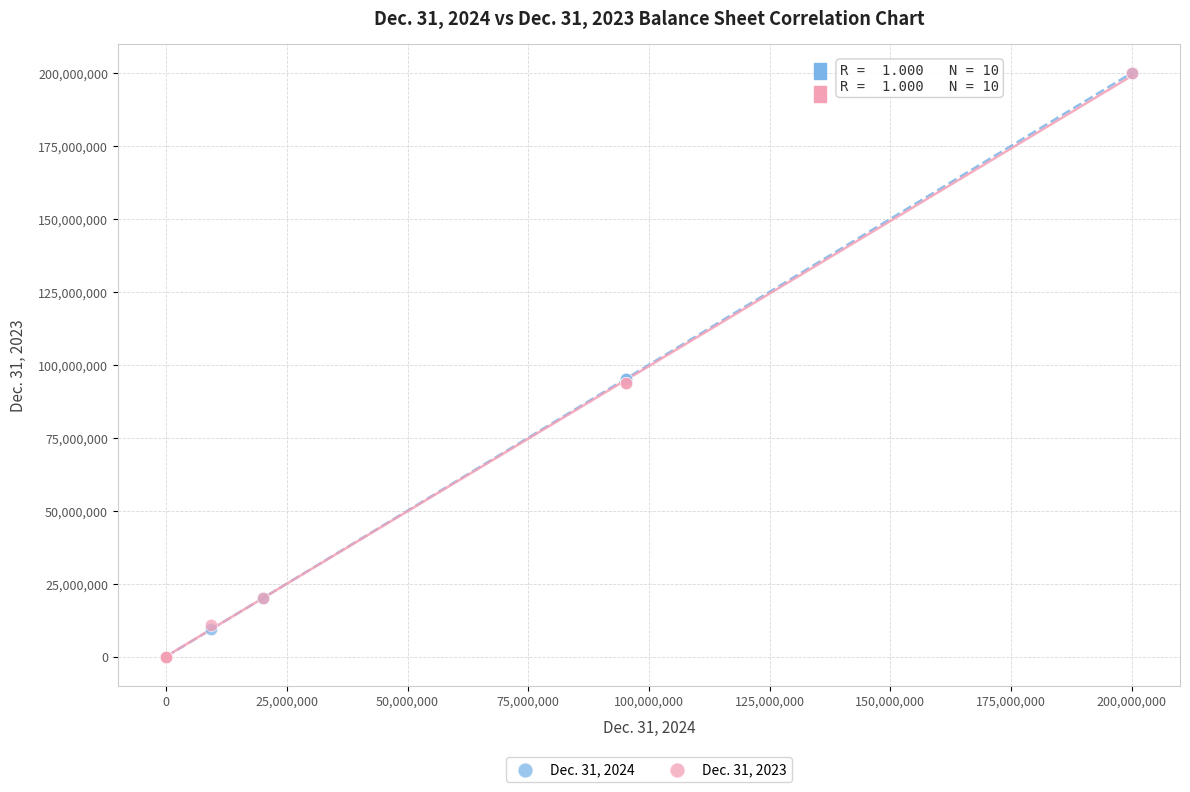

What are all the series names shown in the legend?

Dec. 31, 2024, Dec. 31, 2023